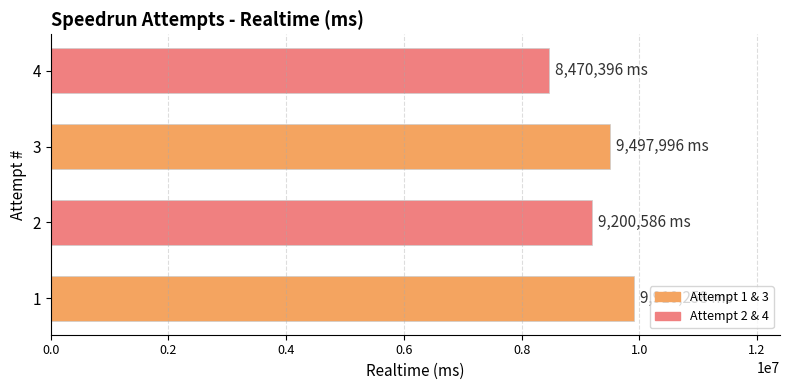

Reading bottom to top, transcribe all the data shown in this chart.

9910258	9200586	9497996	8470396